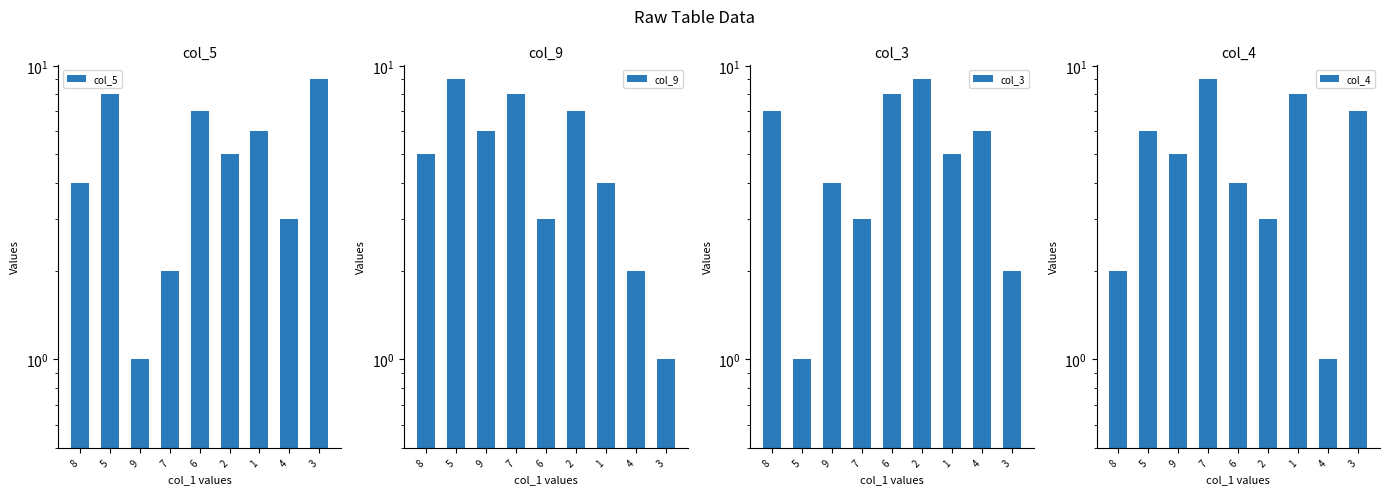

Count the number of data series in this chart.

4